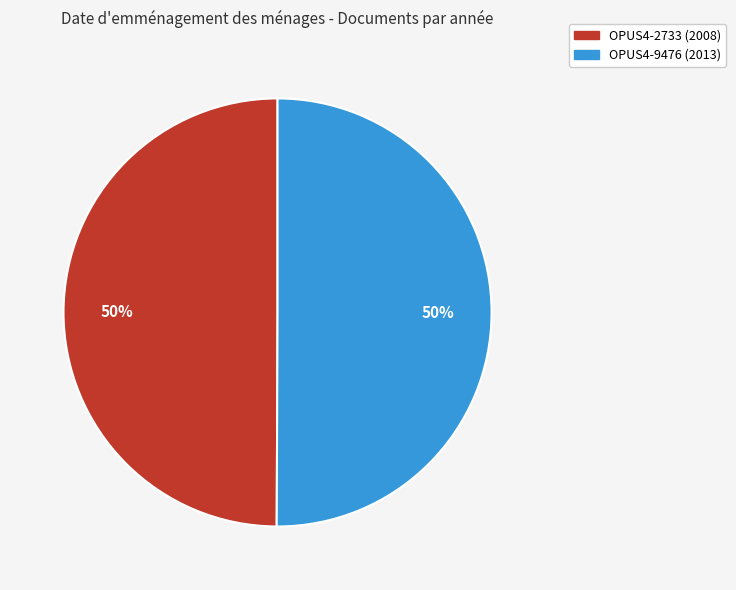

Combined, do OPUS4-9476 (2013) and OPUS4-2733 (2008) account for over 50%?

Yes